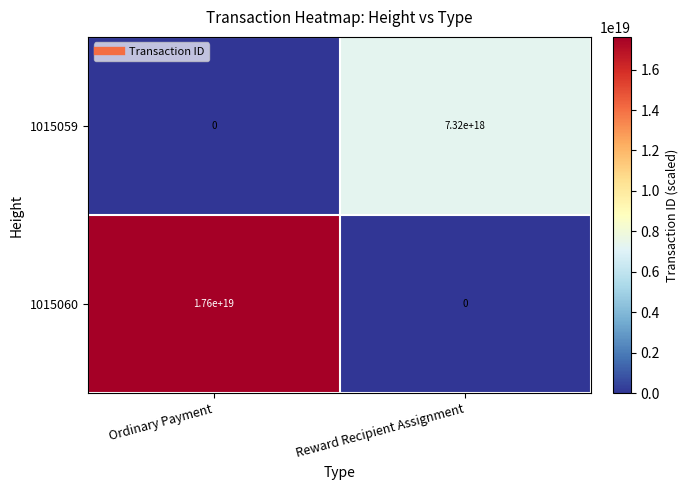

True or false: 1015060 has a value of 0 at Reward Recipient Assignment.

True